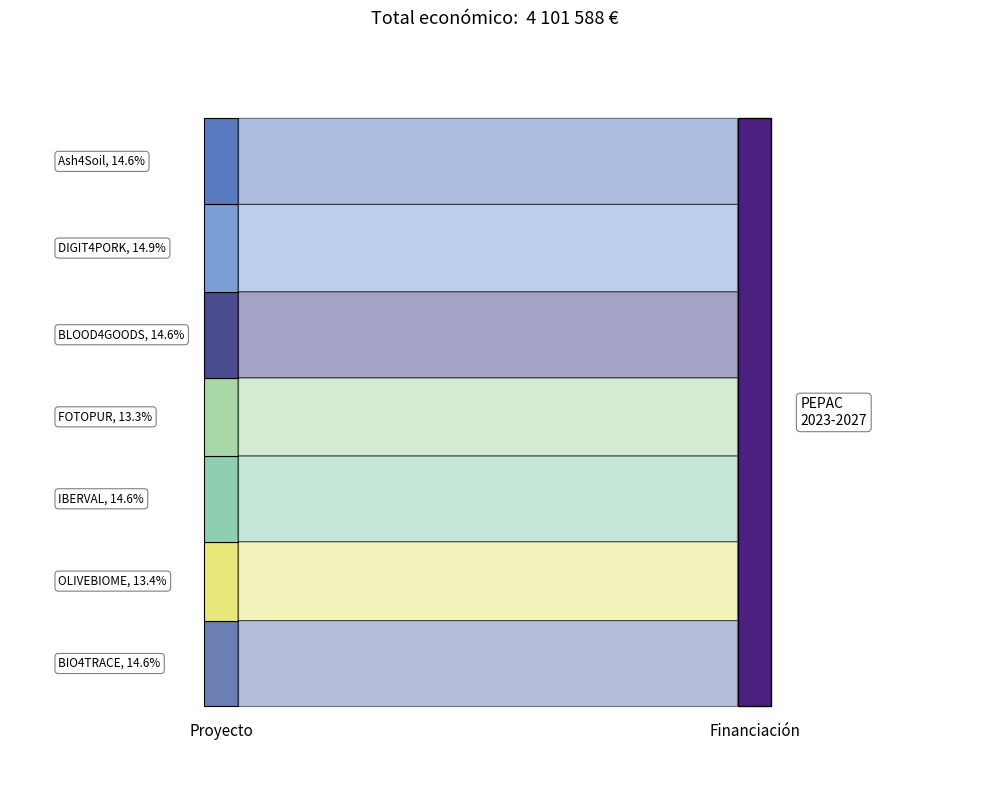

Reading right to left, transcribe all the data shown in this chart.

600000	609206	599960	544746	598303	550111	599262